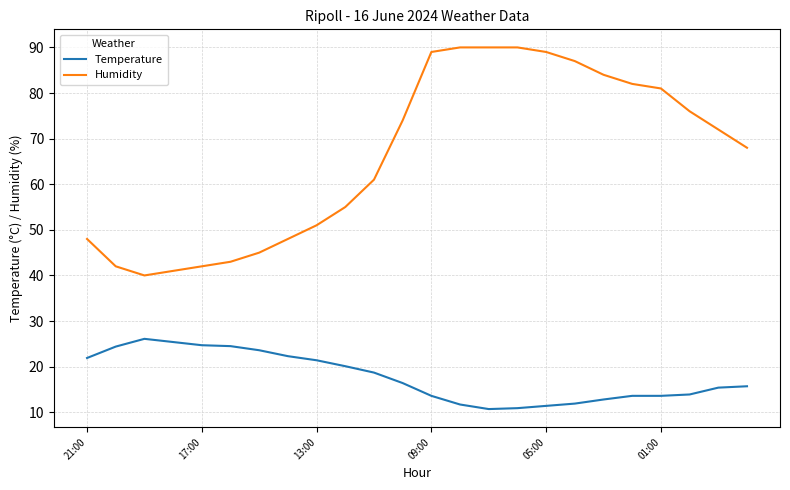

In Humidity, how many points are lower than both neighbors (excluding endpoints)?

1